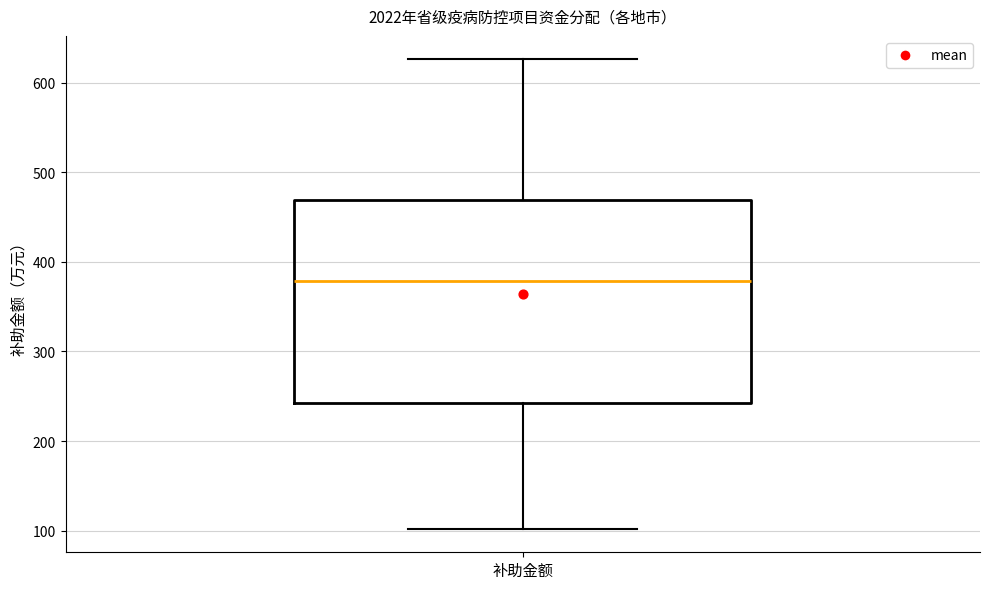

Where is the upper edge of the box for 补助金额 on the y-axis? The values are not printed on the chart, so give them approximately, as read against the axis.

470